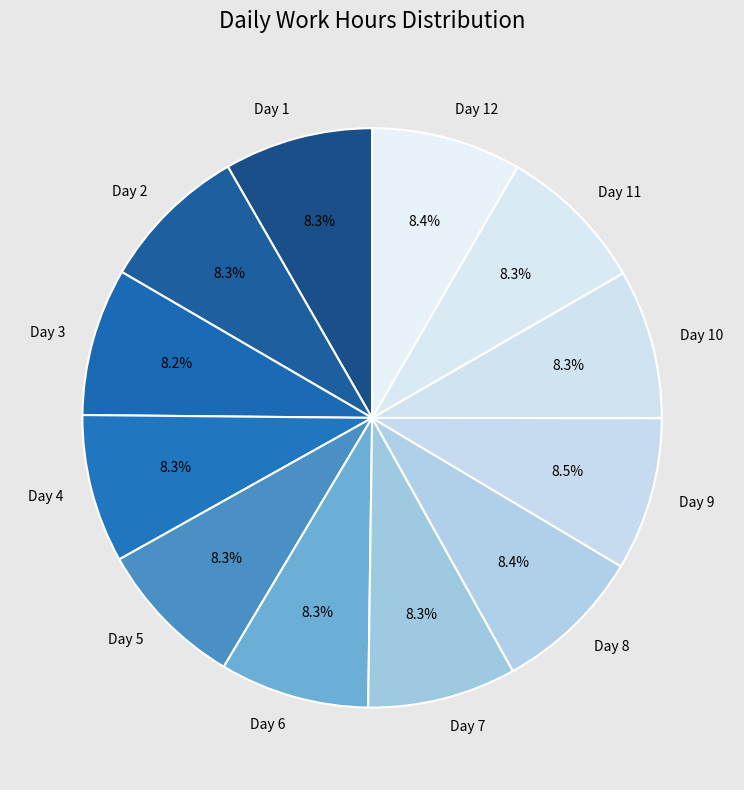

Is the sum of Day 5 and Day 9 greater than half?

No